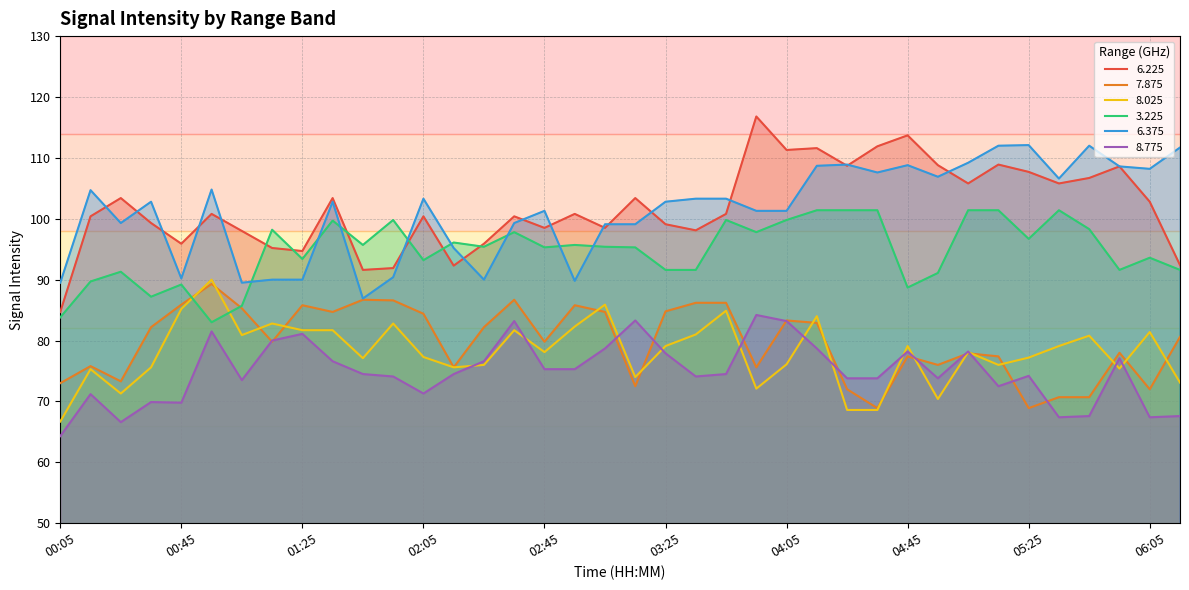

Reading right to left, list all the values displayed in this chart.

6.225: 06:15=92.4	06:05=102.8	05:55=108.6	05:45=106.7	05:35=105.8	05:25=107.7	05:15=108.9	05:05=105.8	04:55=108.8	04:45=113.7	04:35=111.9	04:25=108.7	04:15=111.6	04:05=111.3	03:55=116.8	03:45=100.8	03:35=98.1	03:25=99.1	03:15=103.4	03:05=98.5	02:55=100.8	02:45=98.5	02:35=100.4	02:25=95.9	02:15=92.3	02:05=100.4	01:55=91.9	01:45=91.6	01:35=103.4	01:25=94.7	01:15=95.2	01:05=98.0	00:55=100.8	00:45=95.9	00:35=99.3	00:25=103.4	00:15=100.4	00:05=84.7
7.875: 06:15=80.6	06:05=72.0	05:55=78.0	05:45=70.7	05:35=70.7	05:25=68.9	05:15=77.4	05:05=77.9	04:55=76.0	04:45=77.4	04:35=68.9	04:25=72.0	04:15=82.9	04:05=83.3	03:55=75.6	03:45=86.2	03:35=86.2	03:25=84.8	03:15=72.5	03:05=84.7	02:55=85.8	02:45=79.8	02:35=86.7	02:25=82.2	02:15=75.6	02:05=84.4	01:55=86.6	01:45=86.7	01:35=84.7	01:25=85.8	01:15=79.8	01:05=85.3	00:55=89.3	00:45=85.9	00:35=82.2	00:25=73.3	00:15=75.8	00:05=73.0
8.025: 06:15=73.1	06:05=81.4	05:55=75.4	05:45=80.8	05:35=79.1	05:25=77.2	05:15=76.0	05:05=78.1	04:55=70.4	04:45=79.1	04:35=68.6	04:25=68.6	04:15=84.0	04:05=76.1	03:55=72.1	03:45=84.9	03:35=81.0	03:25=79.1	03:15=74.0	03:05=85.9	02:55=82.3	02:45=78.1	02:35=81.7	02:25=76.0	02:15=75.6	02:05=77.3	01:55=82.8	01:45=77.1	01:35=81.7	01:25=81.7	01:15=82.8	01:05=80.9	00:55=90.0	00:45=85.2	00:35=75.6	00:25=71.3	00:15=75.3	00:05=66.7
3.225: 06:15=91.6	06:05=93.6	05:55=91.6	05:45=98.3	05:35=101.4	05:25=96.7	05:15=101.4	05:05=101.4	04:55=91.1	04:45=88.7	04:35=101.4	04:25=101.4	04:15=101.4	04:05=99.8	03:55=97.8	03:45=99.8	03:35=91.6	03:25=91.6	03:15=95.3	03:05=95.4	02:55=95.7	02:45=95.3	02:35=97.8	02:25=95.4	02:15=96.1	02:05=93.2	01:55=99.8	01:45=95.7	01:35=99.7	01:25=93.4	01:15=98.2	01:05=85.7	00:55=83.0	00:45=89.2	00:35=87.2	00:25=91.3	00:15=89.7	00:05=83.8
6.375: 06:15=111.7	06:05=108.2	05:55=108.6	05:45=112.0	05:35=106.6	05:25=112.1	05:15=112.0	05:05=109.2	04:55=106.9	04:45=108.8	04:35=107.6	04:25=108.9	04:15=108.7	04:05=101.3	03:55=101.3	03:45=103.3	03:35=103.3	03:25=102.8	03:15=99.1	03:05=99.1	02:55=89.8	02:45=101.3	02:35=99.3	02:25=90.0	02:15=95.2	02:05=103.3	01:55=90.4	01:45=86.9	01:35=102.8	01:25=90.0	01:15=90.0	01:05=89.5	00:55=104.8	00:45=90.2	00:35=102.8	00:25=99.3	00:15=104.7	00:05=89.5
8.775: 06:15=67.6	06:05=67.4	05:55=77.1	05:45=67.6	05:35=67.4	05:25=74.2	05:15=72.5	05:05=78.2	04:55=73.8	04:45=78.2	04:35=73.8	04:25=73.8	04:15=78.7	04:05=83.2	03:55=84.2	03:45=74.5	03:35=74.1	03:25=77.9	03:15=83.3	03:05=78.7	02:55=75.3	02:45=75.3	02:35=83.2	02:25=76.6	02:15=74.5	02:05=71.3	01:55=74.1	01:45=74.5	01:35=76.6	01:25=81.1	01:15=80.0	01:05=73.5	00:55=81.5	00:45=69.8	00:35=69.9	00:25=66.6	00:15=71.2	00:05=64.3